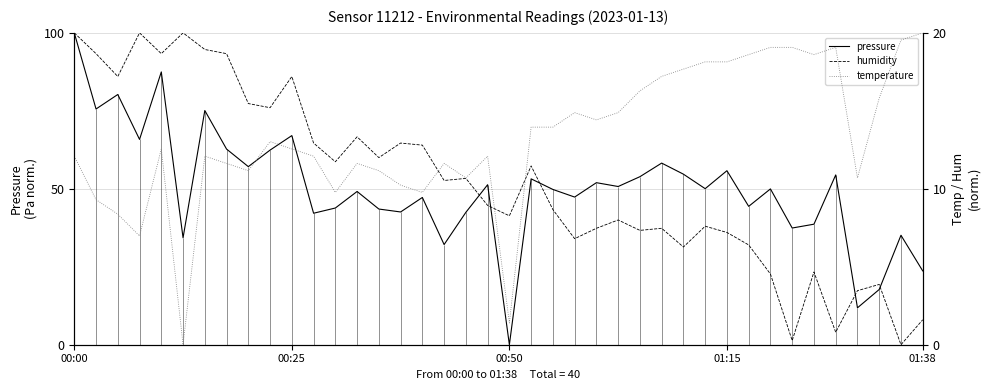

How many interior local peaks does the pressure series have?

14